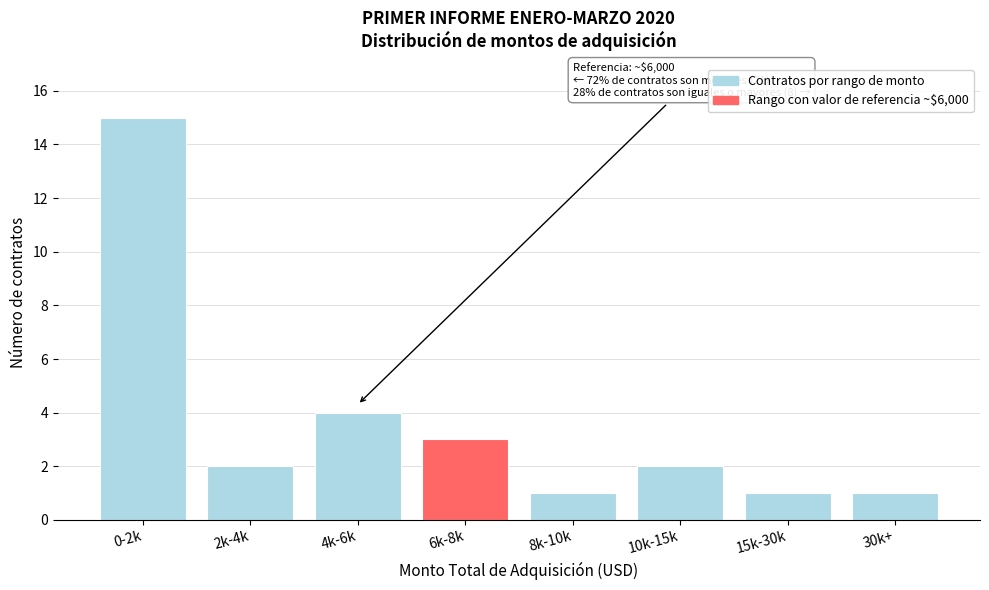

Reading right to left, list all the values displayed in this chart.

30k+=1	15k-30k=1	10k-15k=2	8k-10k=1	6k-8k=3	4k-6k=4	2k-4k=2	0-2k=15